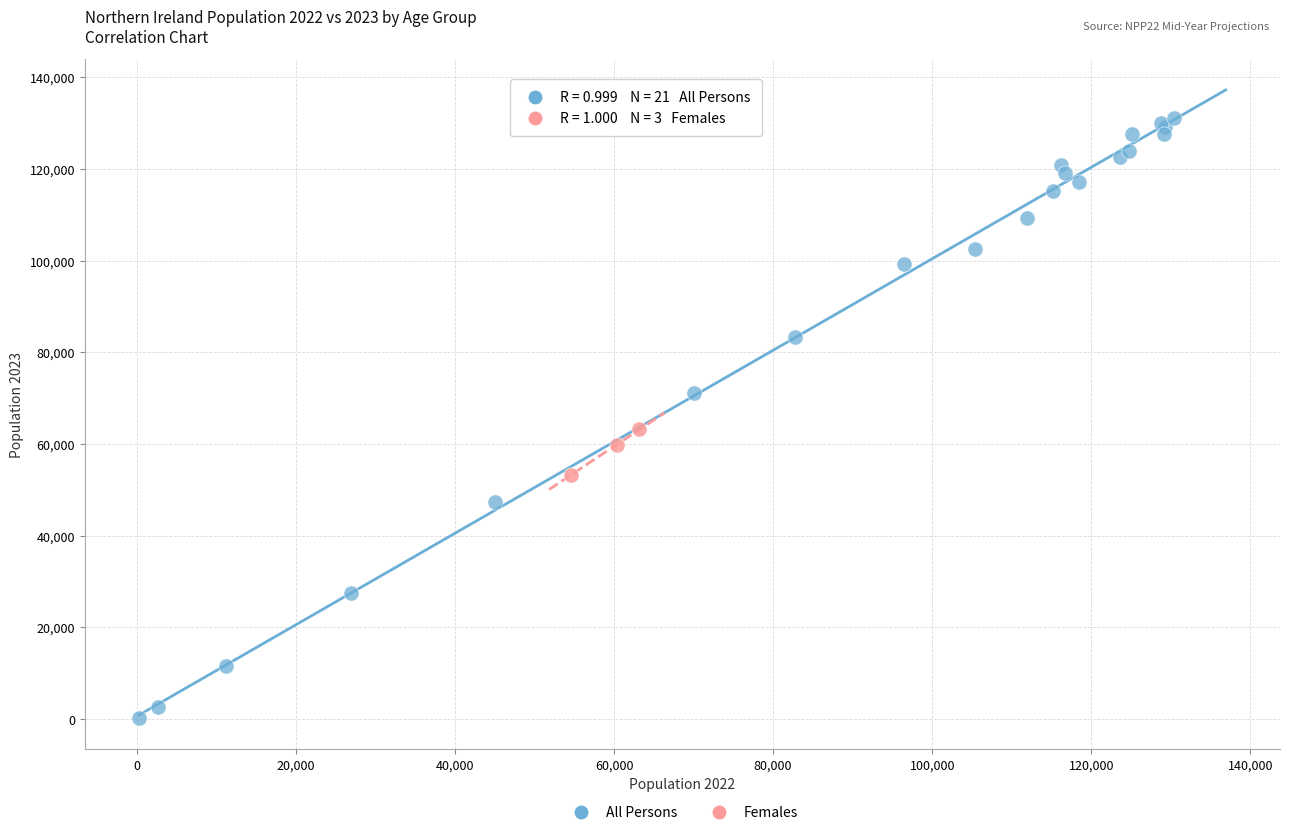

What are all the series names shown in the legend?

All Persons, Females